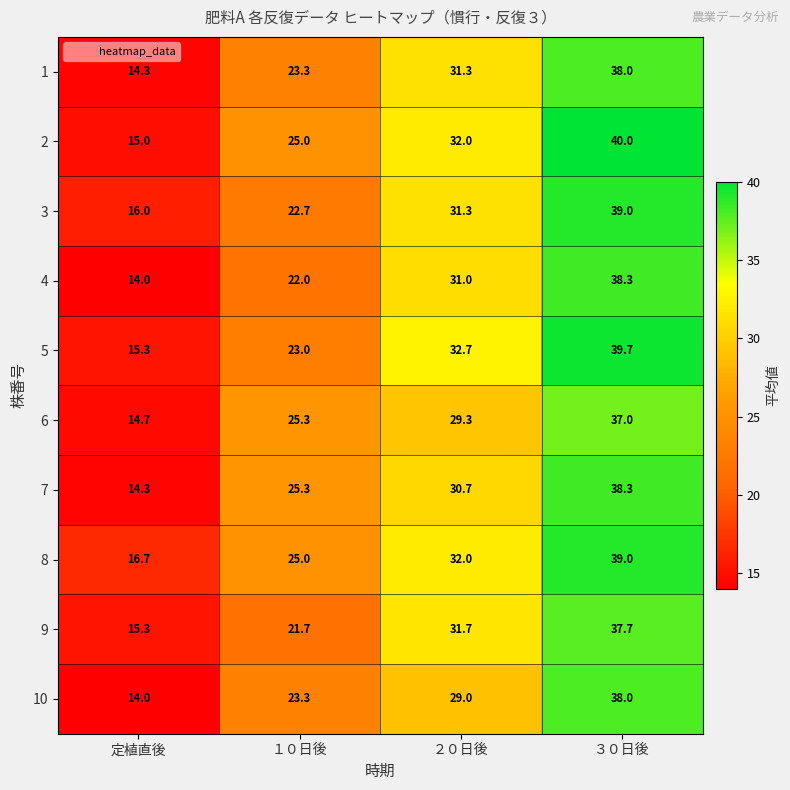

What is the sum of the 8 values at ３０日後 and ２０日後?

71.0